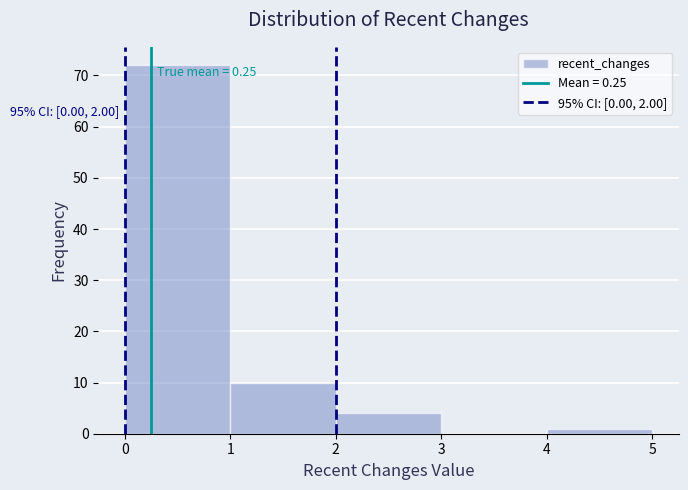

Over which range of the x-axis is the bar tallest?

0 to 1